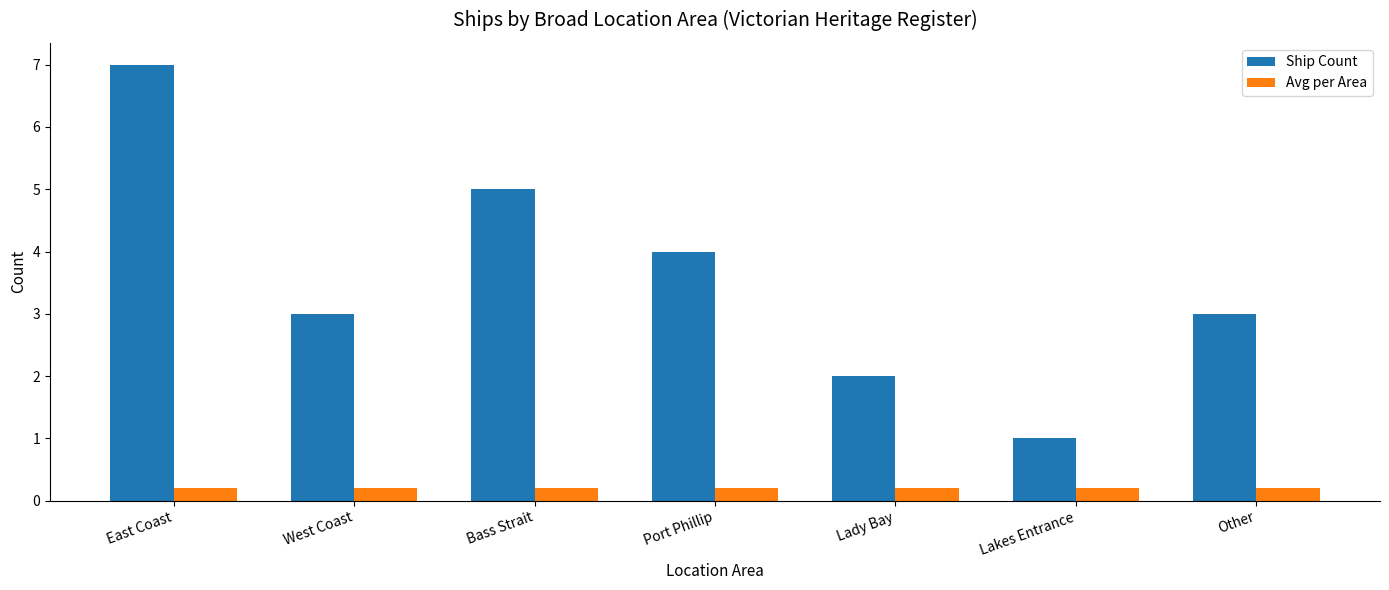

Which label corresponds to the largest value in the chart?

East Coast